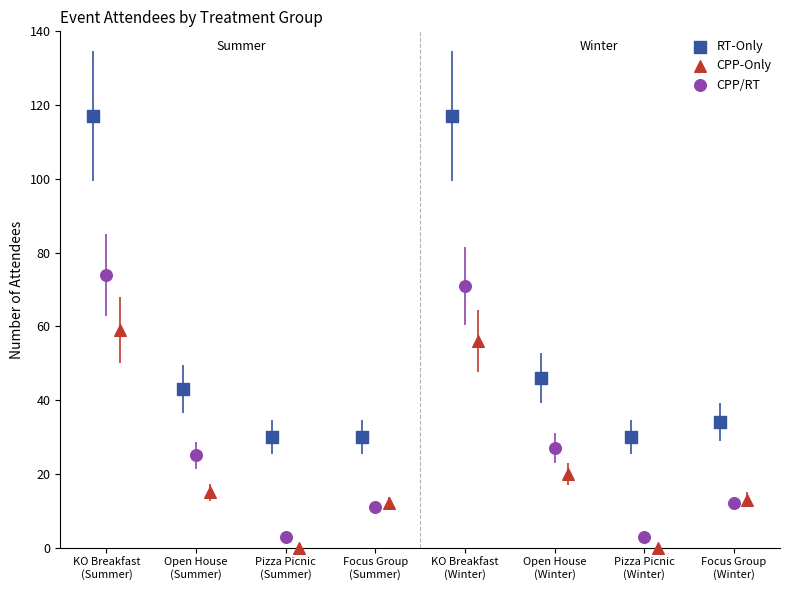

Which series has the widest spread of Y values?

RT-Only